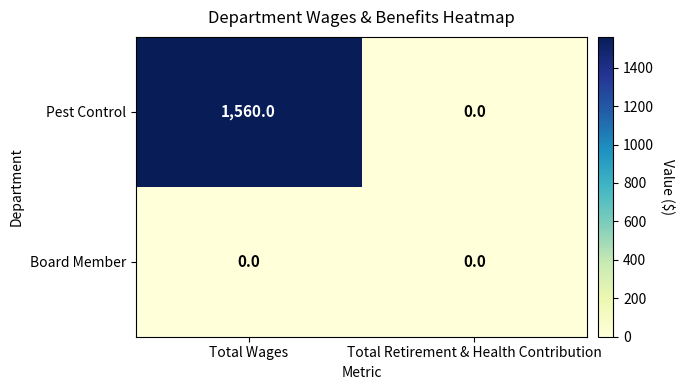

The Pest Control series shows 0 at Total Retirement & Health Contribution. True or false?

True